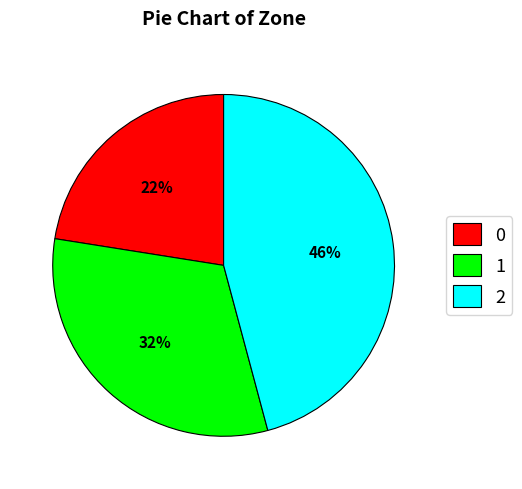

Count the number of slices in the pie.

3